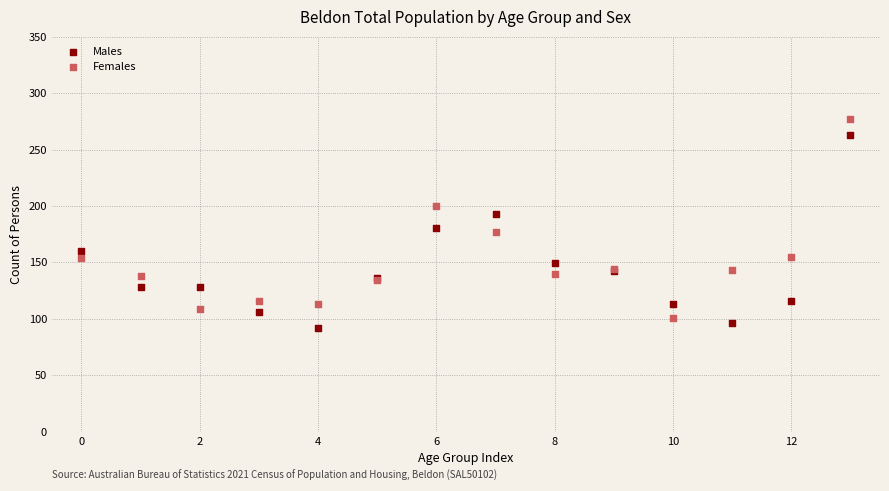

In the Females series, what Y value is closest to 189?

200